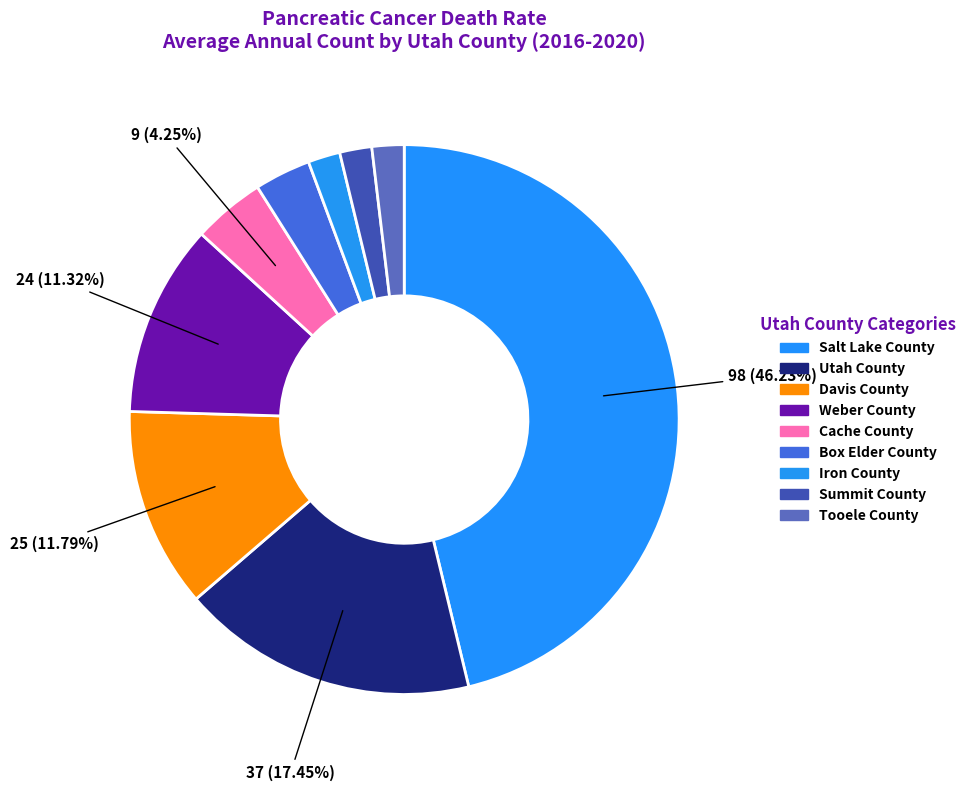

Count the number of slices in the pie.

9